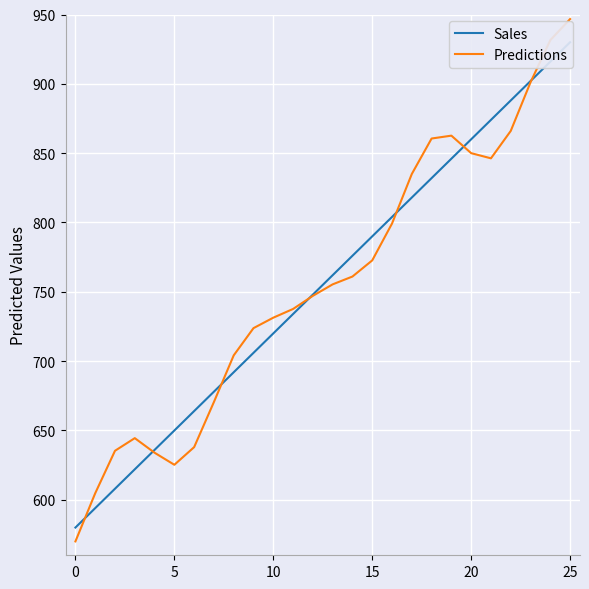

What is the difference between the second highest and minimum values in the Sales series?

336.0